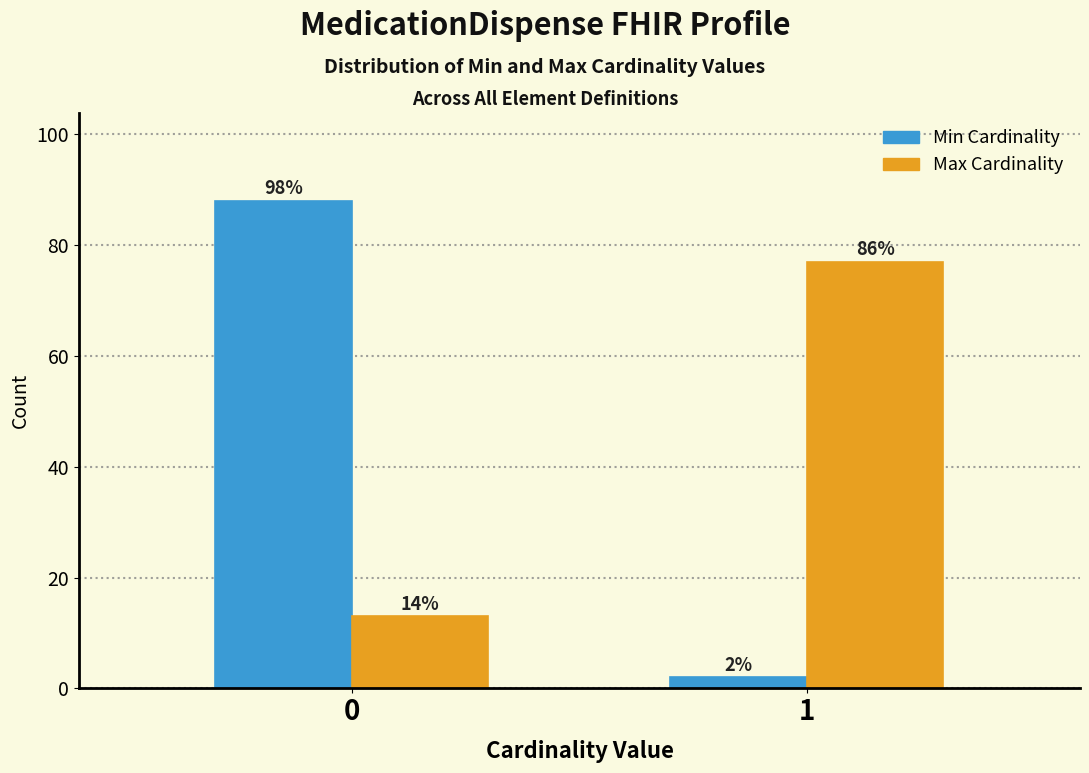

How many bars are there in total?

4